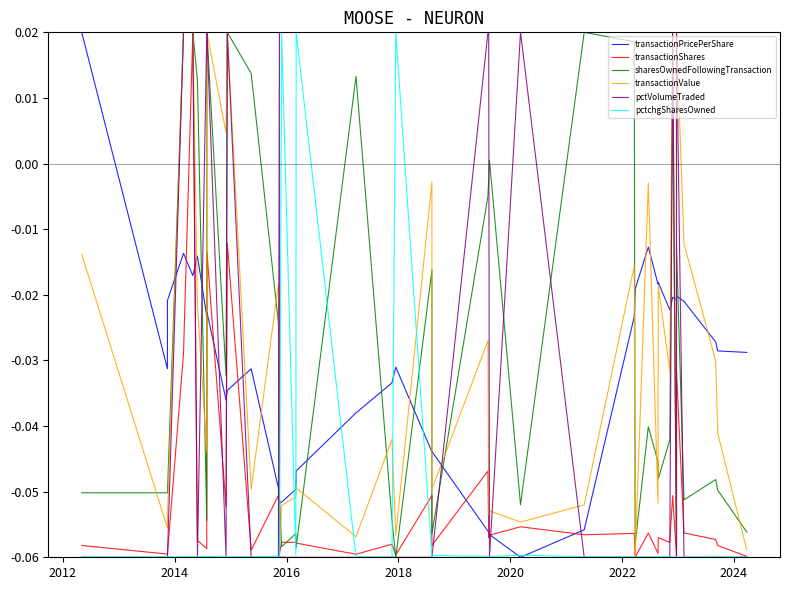

How many intersections are there between transactionValue and pctchgSharesOwned?

8